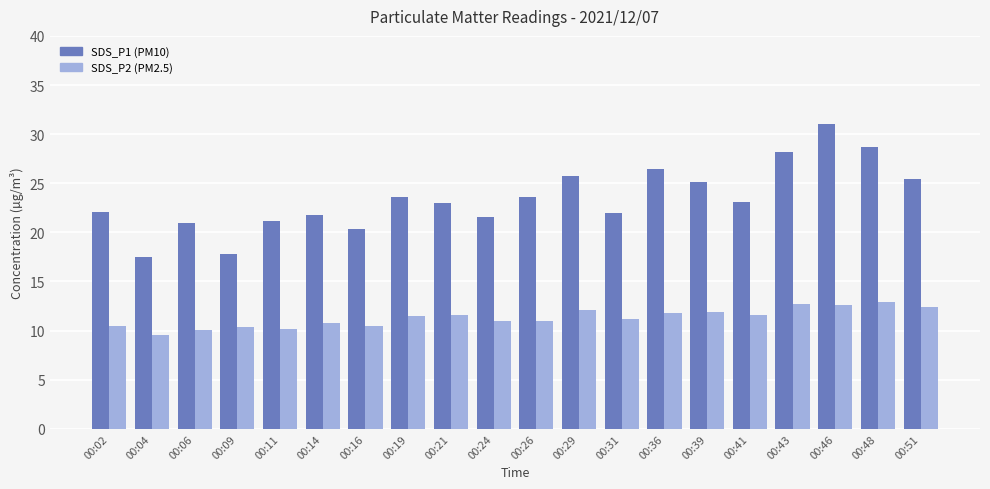

How many distinct data groups are displayed?

2